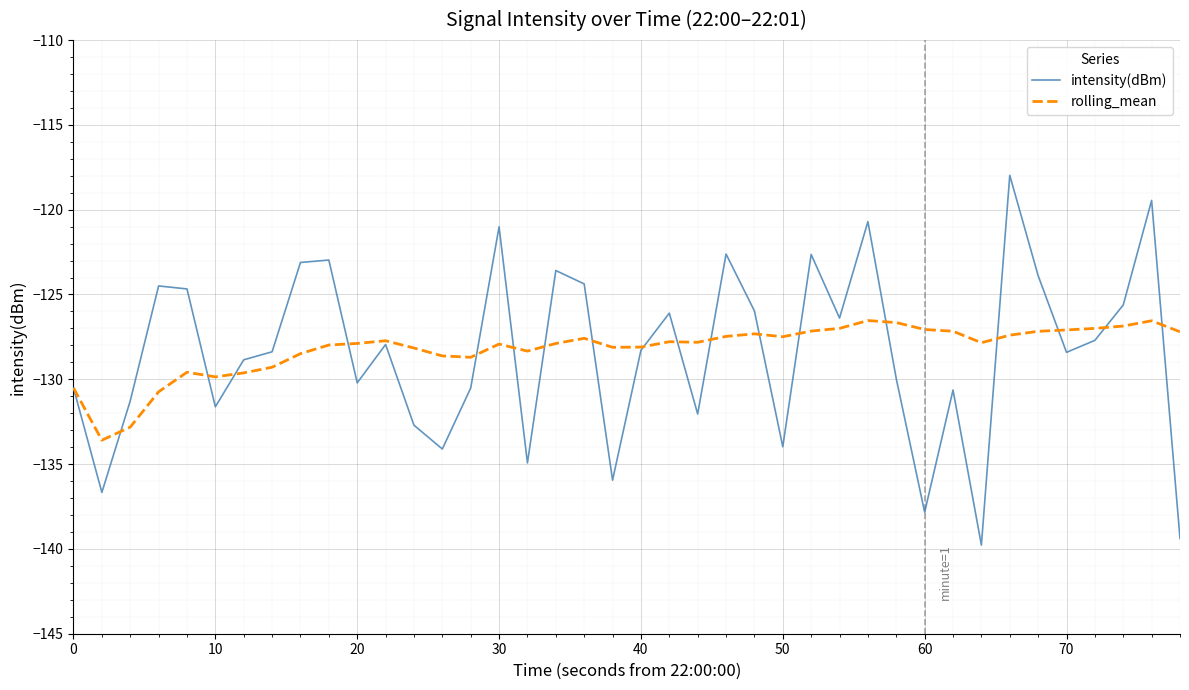

What is the highest value of the intensity(dBm) series?

-118.0